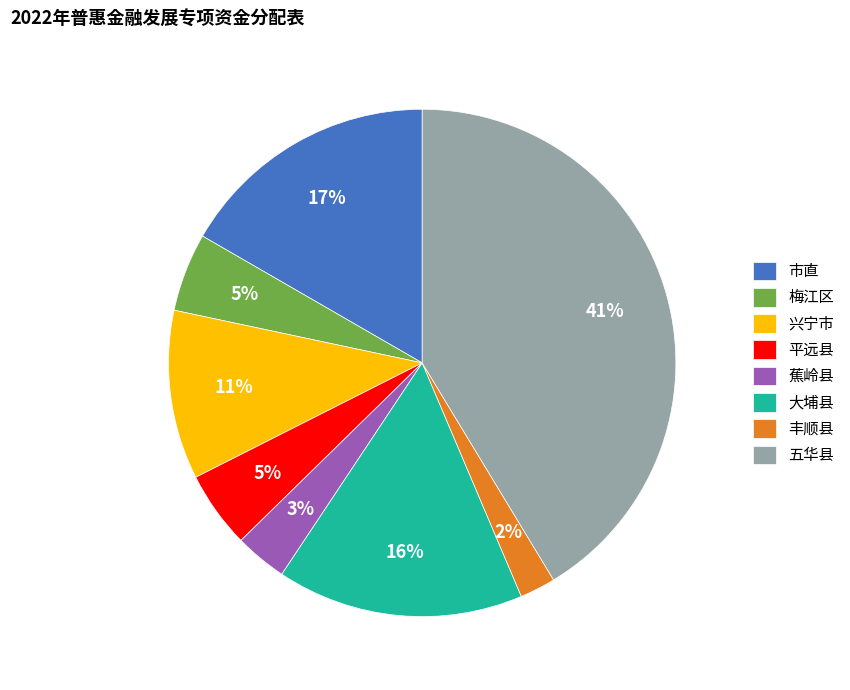

The 蕉岭县 slice represents 10% of the pie. True or false?

False